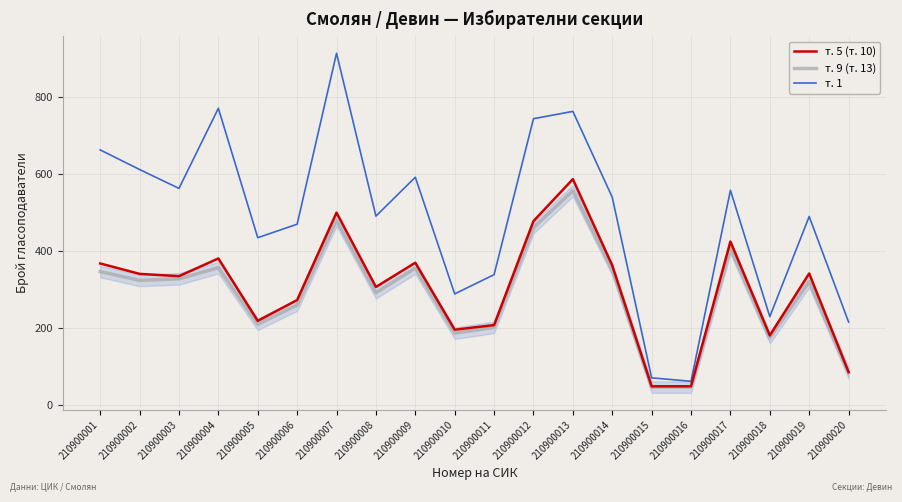

What is the minimum value shown in the chart?

46